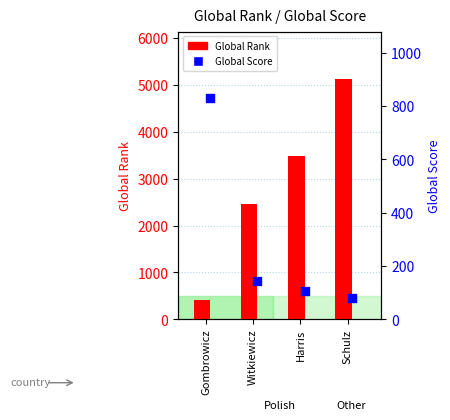

Is the value of Global Score at Witkiewicz greater than the value of Global Rank at Witkiewicz?

No